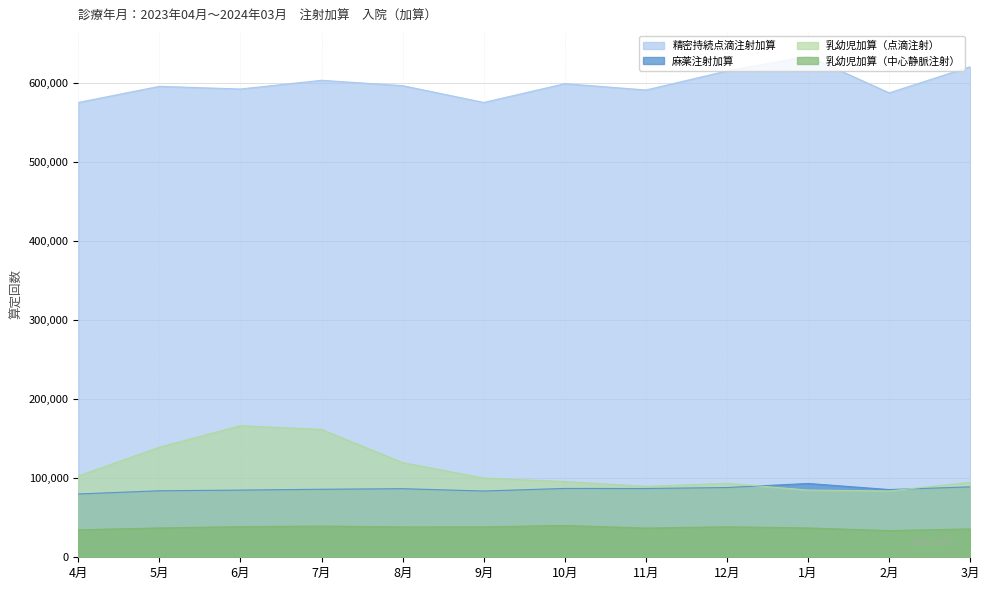

At which category does 乳幼児加算（中心静脈注射） reach its first local peak?

7月